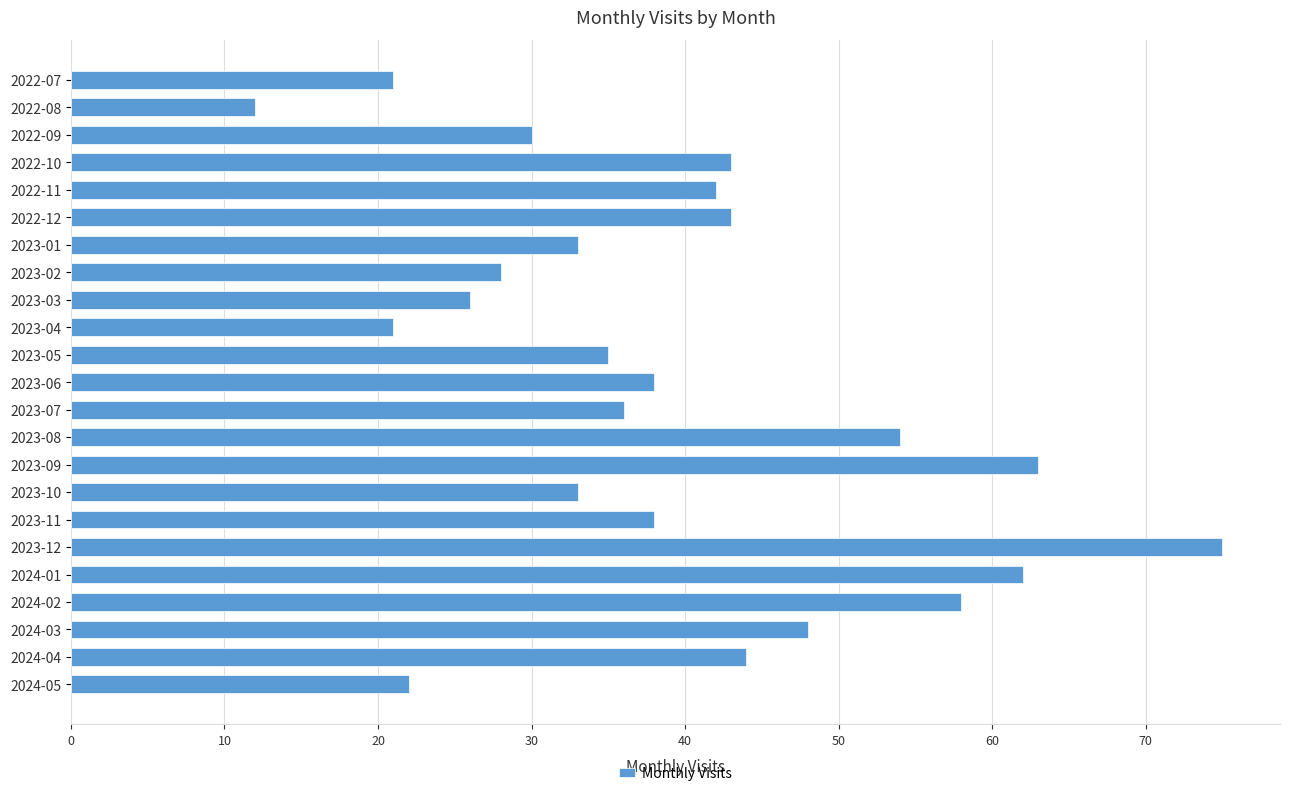

Between 2023-11 and 2023-10, which is larger?

2023-11